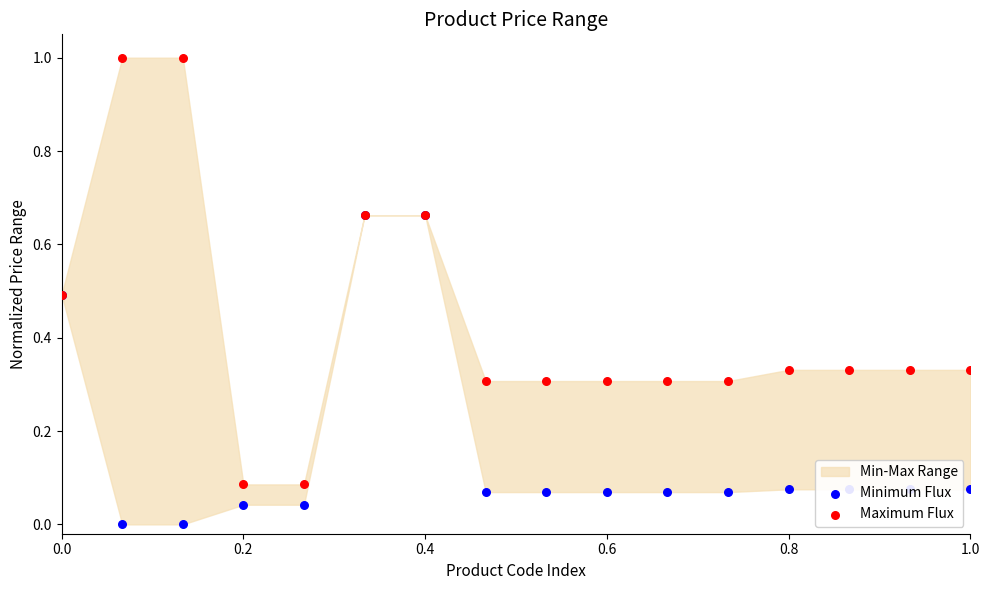

Which series has the largest Y range (max minus min)?

Maximum Flux